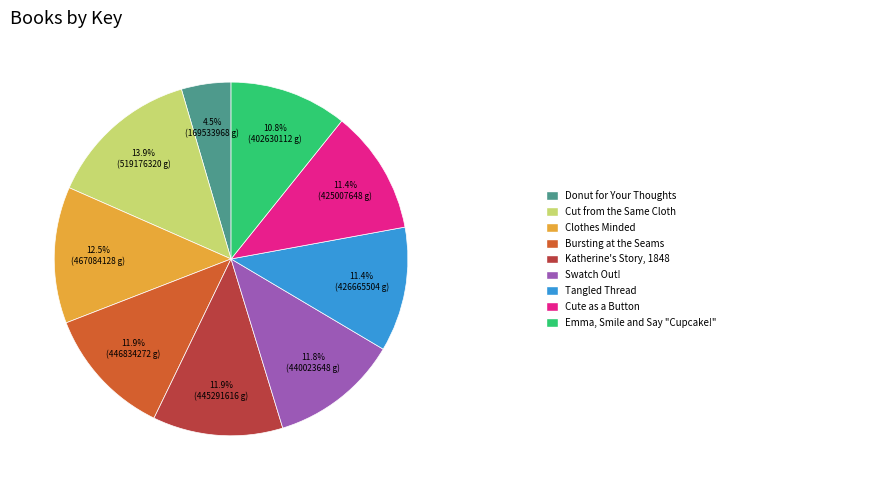

Does any single category account for the majority?

No